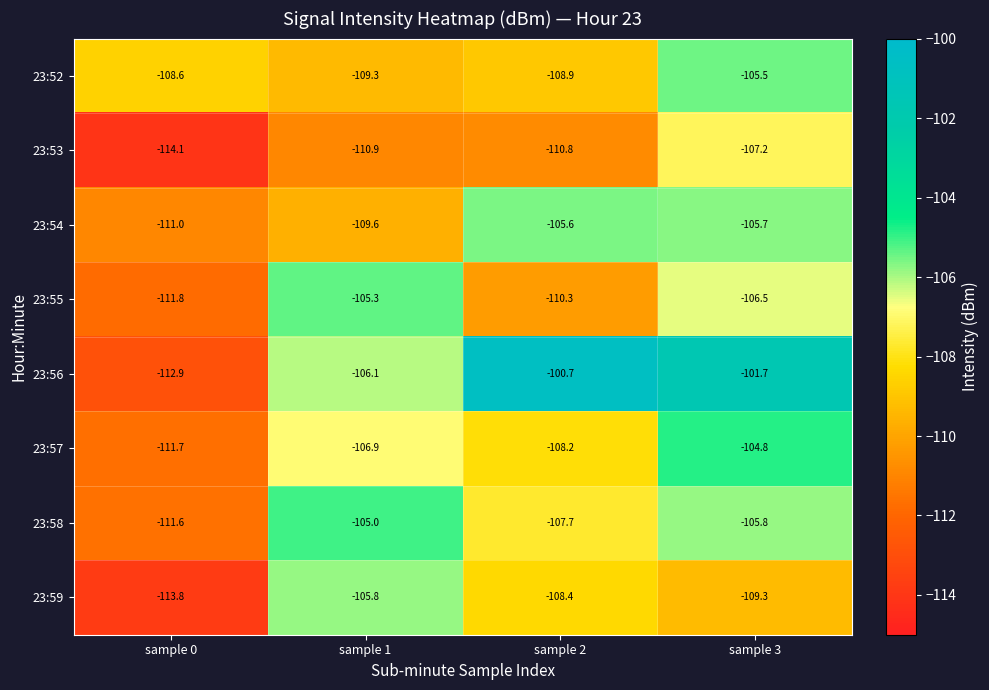

What is the smallest value displayed?

-114.1